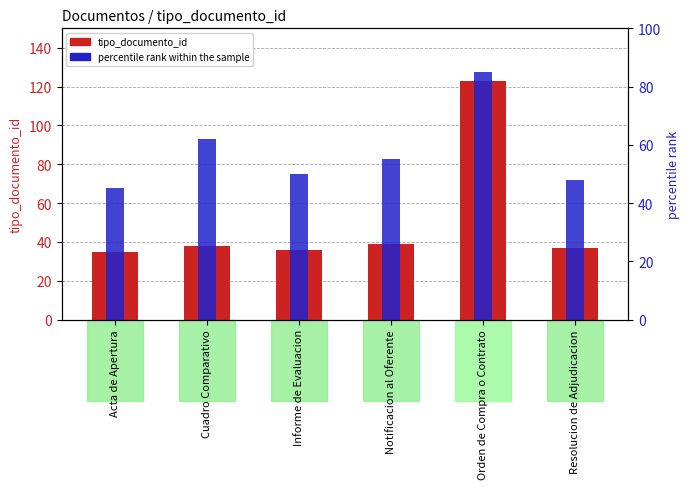

Is the value of percentile rank within the sample at Notificacion al Oferente greater than the value of tipo_documento_id at Cuadro Comparativo?

Yes